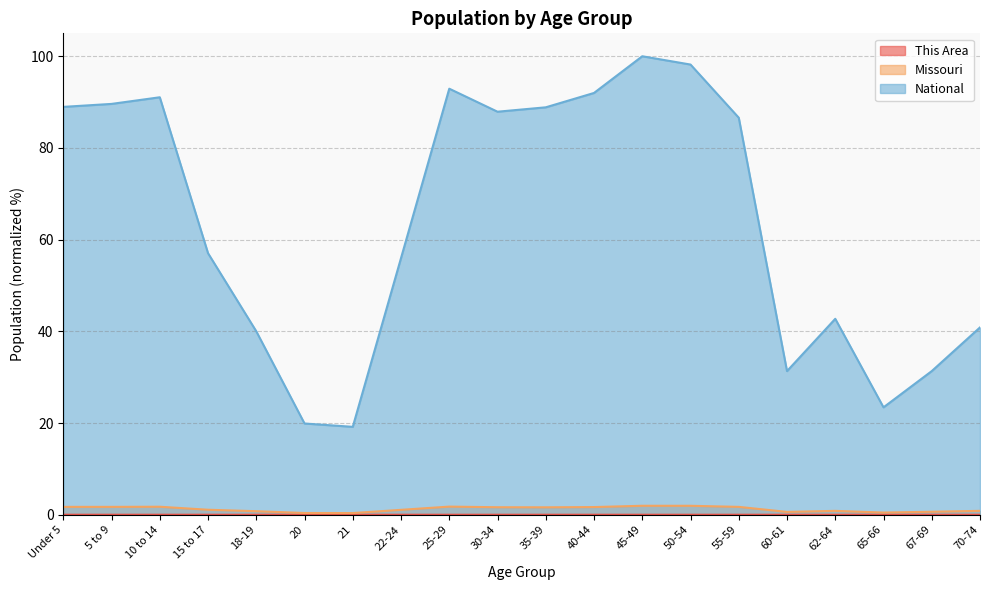

How many lines are shown in the chart?

3